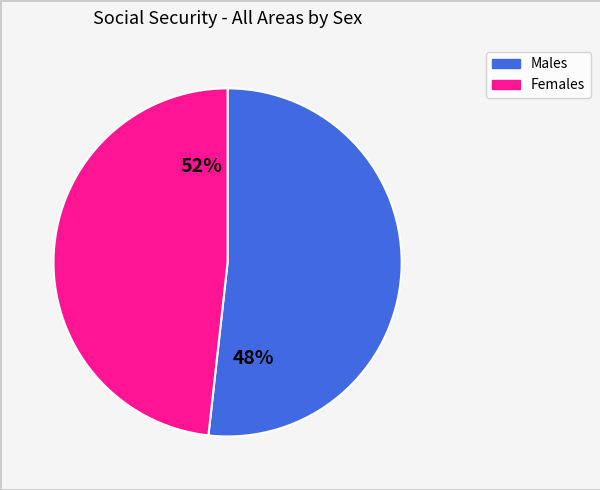

What is the change in value from Men to Women?

-5539464